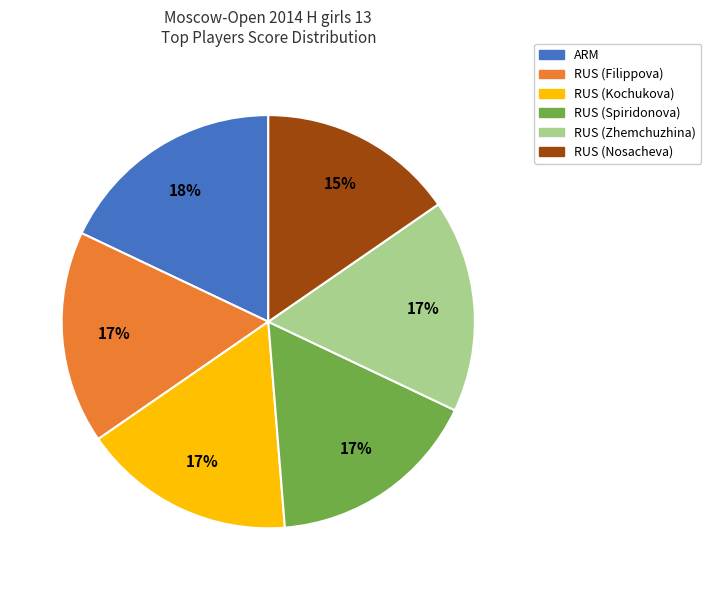

Is there a majority slice in this chart?

No